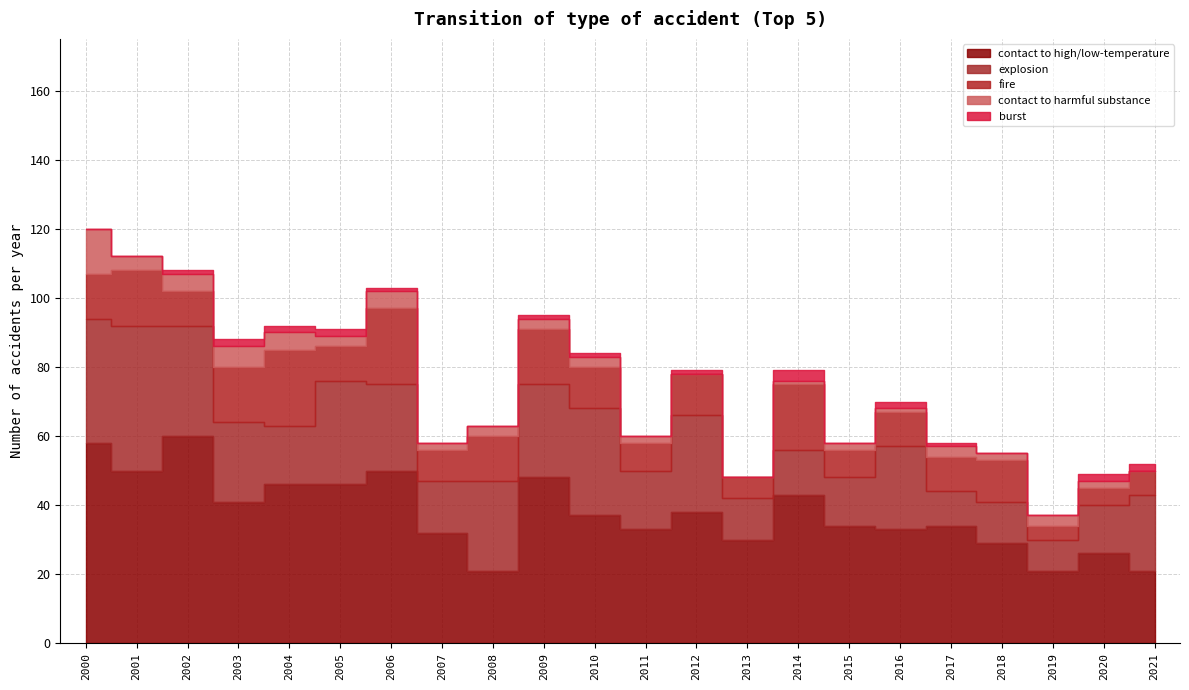

Reading left to right, what are all the values shown in this chart?

contact to high/low-temperature: 58	50	60	41	46	46	50	32	21	48	37	33	38	30	43	34	33	34	29	21	26	21
explosion: 36	42	32	23	17	30	25	15	26	27	31	17	28	12	13	14	24	10	12	9	14	22
fire: 13	16	10	16	22	10	22	9	13	16	12	8	12	6	19	8	10	10	12	4	5	7
contact to harmful substance: 13	4	5	6	5	3	5	2	3	3	3	2	0	0	1	2	1	3	2	3	2	0
burst: 0	0	1	2	2	2	1	0	0	1	1	0	1	0	3	0	2	1	0	0	2	2